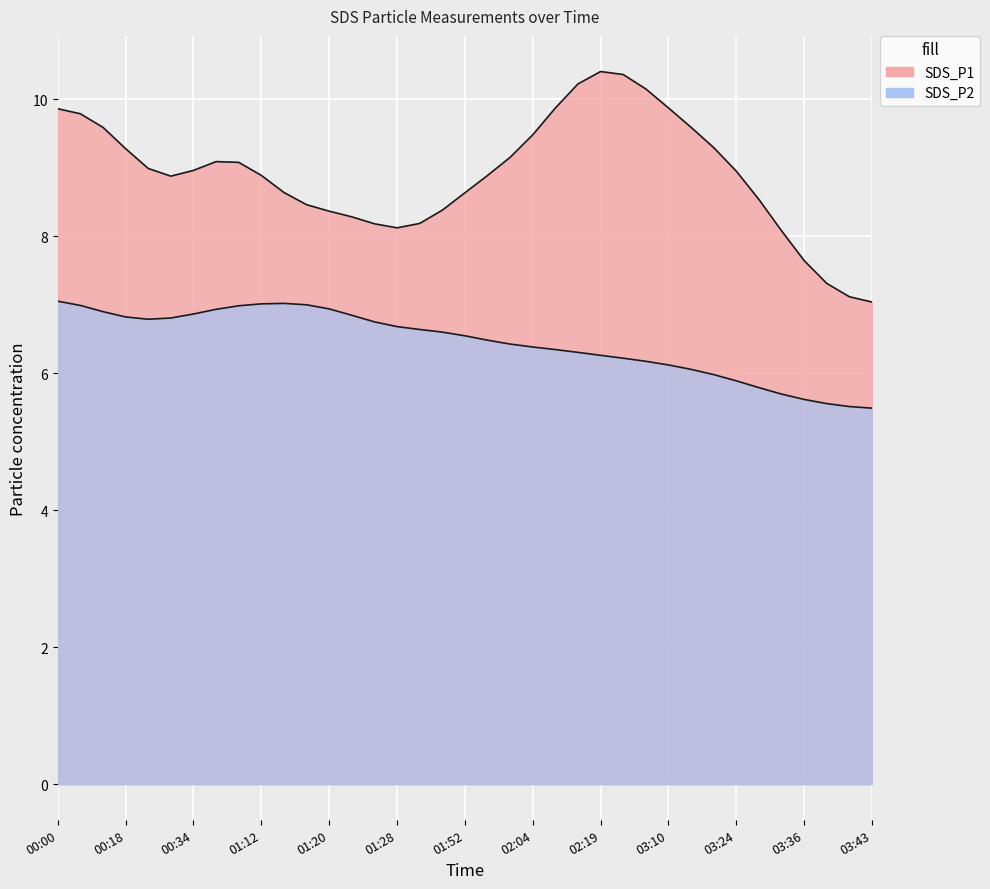

How many series are shown in this chart?

2